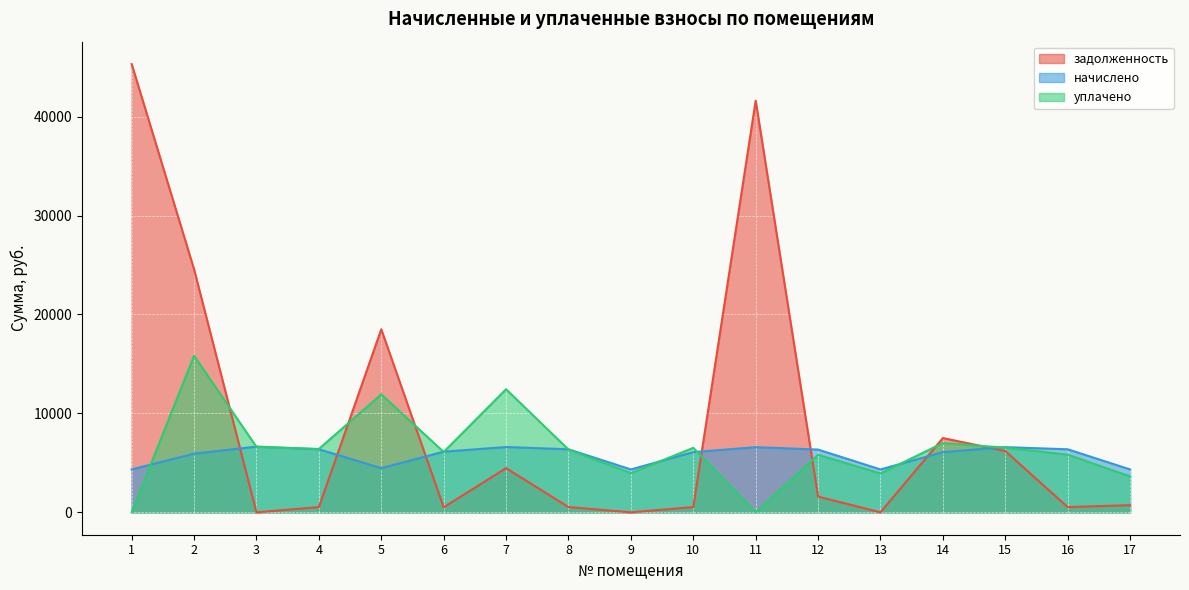

What is the maximum value for начислено?

6645.0